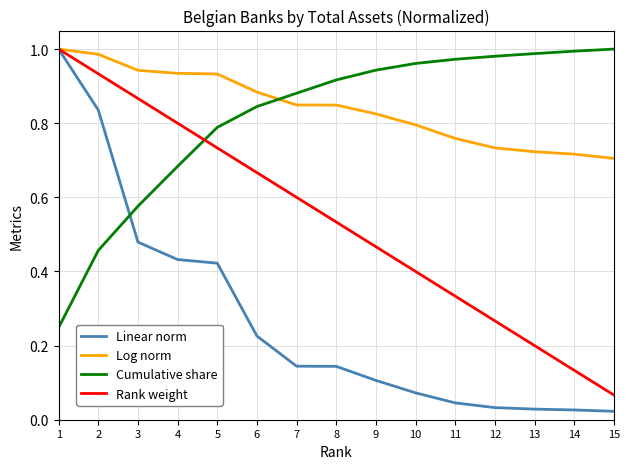

Is the value of Cumulative share at 7 greater than the value of Linear norm at 10?

Yes